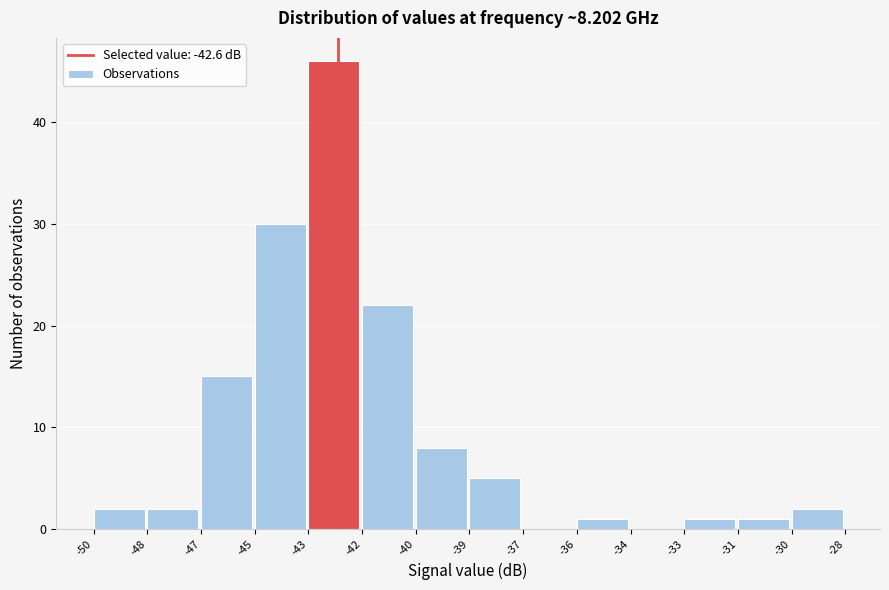

Reading left to right, what are all the values shown in this chart?

-50=2	-48=2	-47=15	-45=30	-43=46	-42=22	-40=8	-39=5	-37=0	-36=1	-34=0	-33=1	-31=1	-30=2